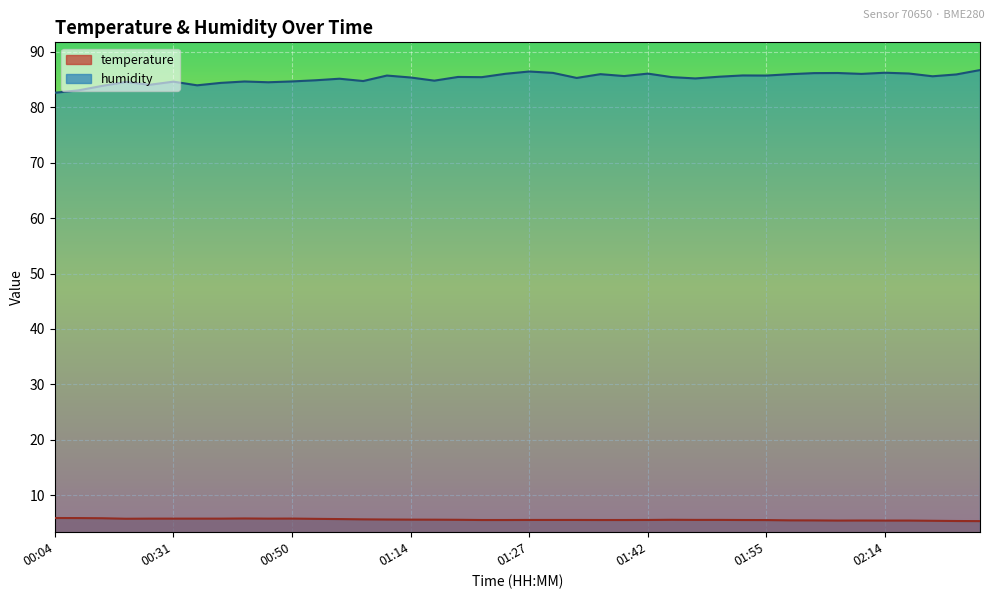

What is the minimum value for temperature?

5.3